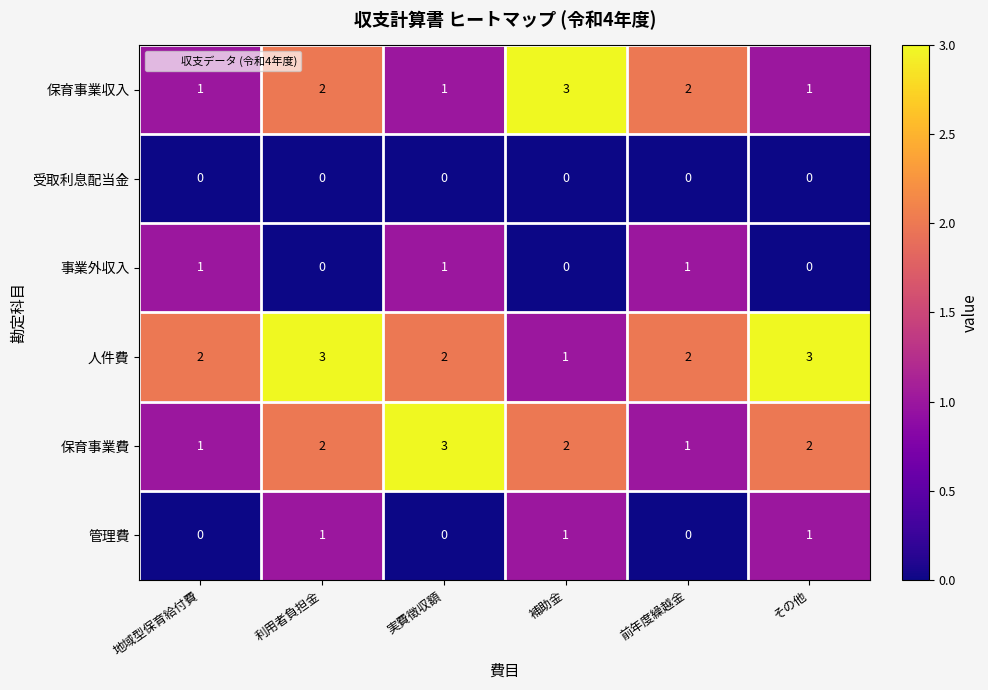

Which series has the largest total across all categories?

人件費